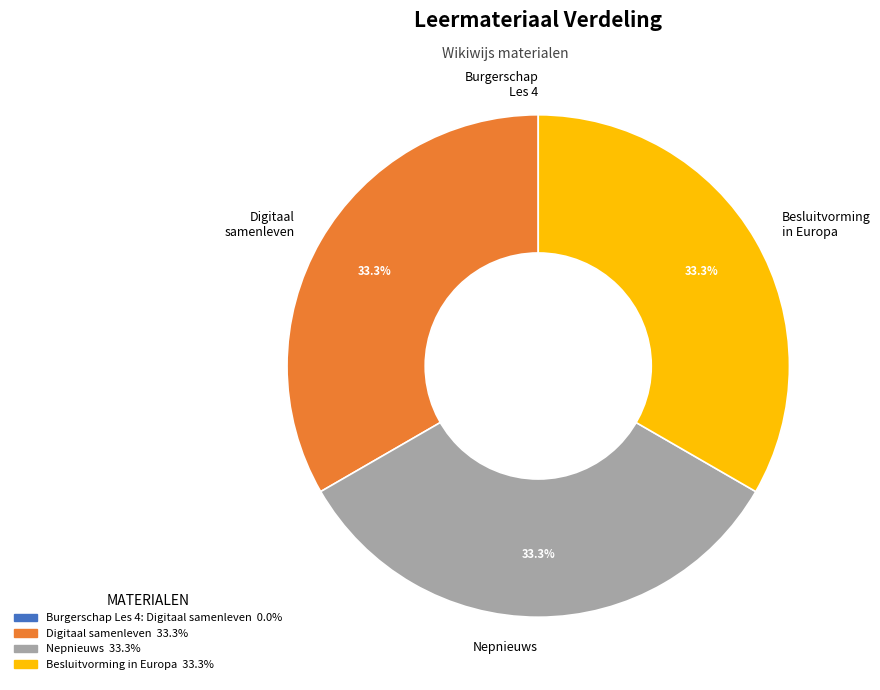

Is the sum of Nepnieuws and Digitaal samenleven greater than half?

Yes